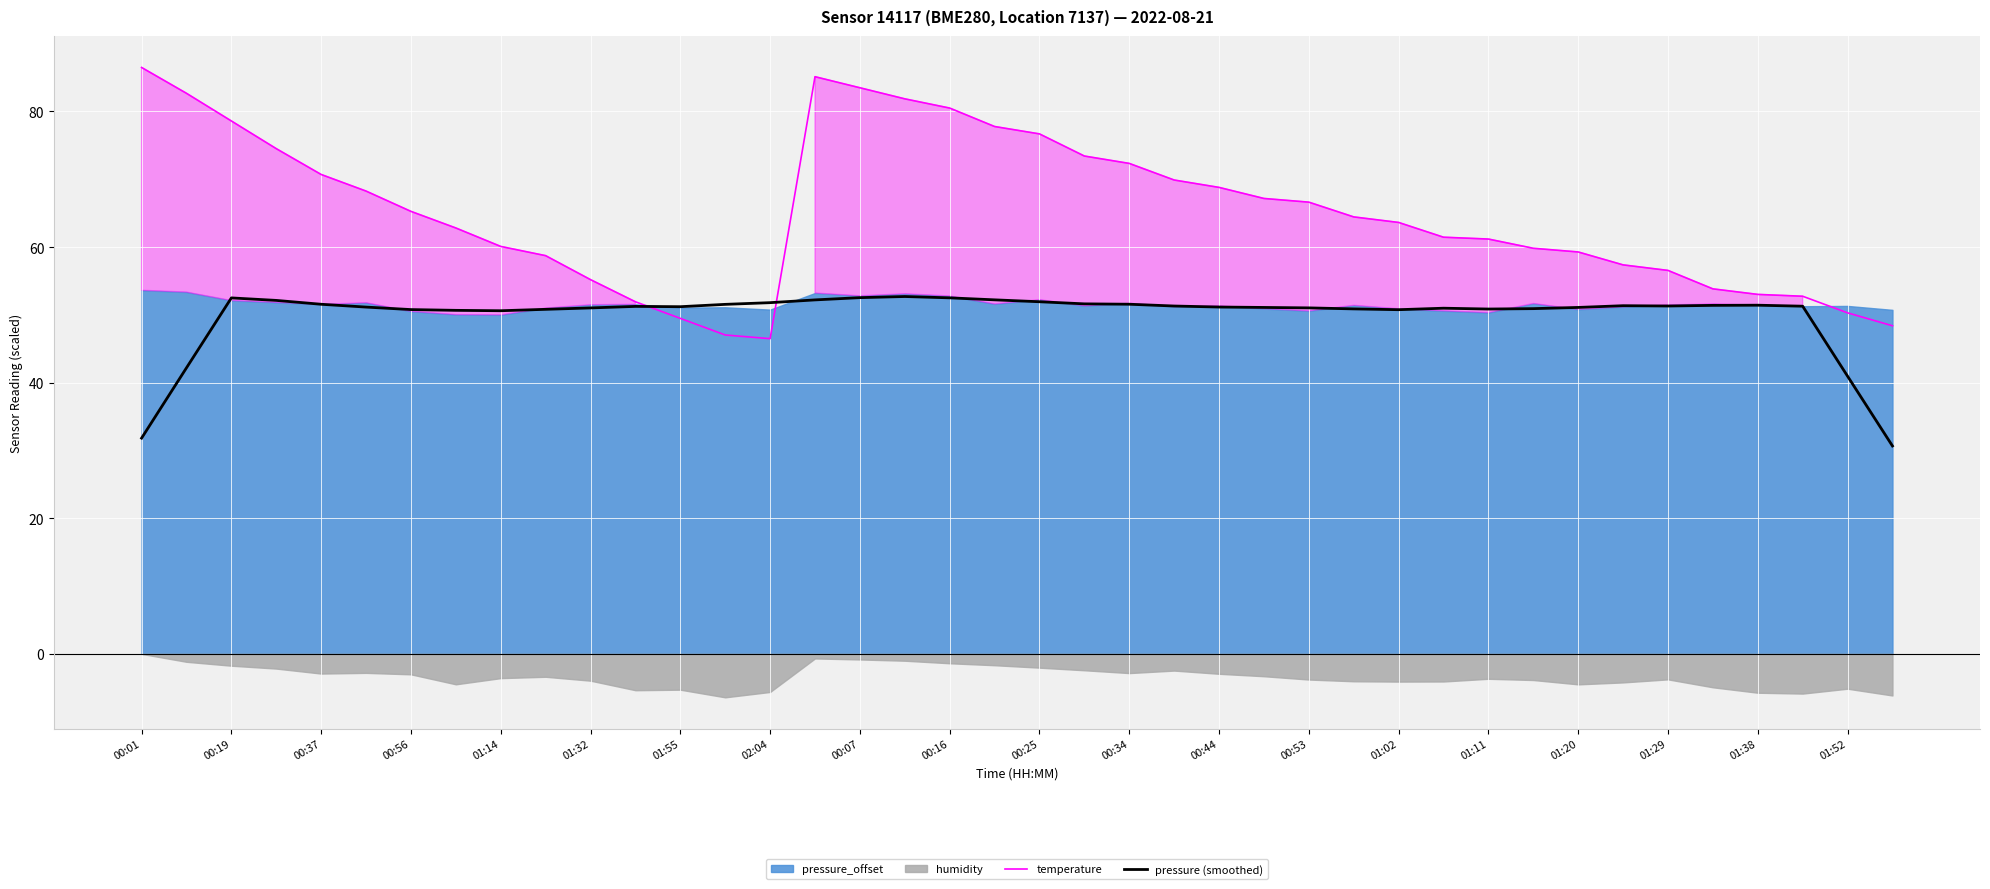

What is the value of the pressure (smoothed) point at the 7th from the left?

50.8